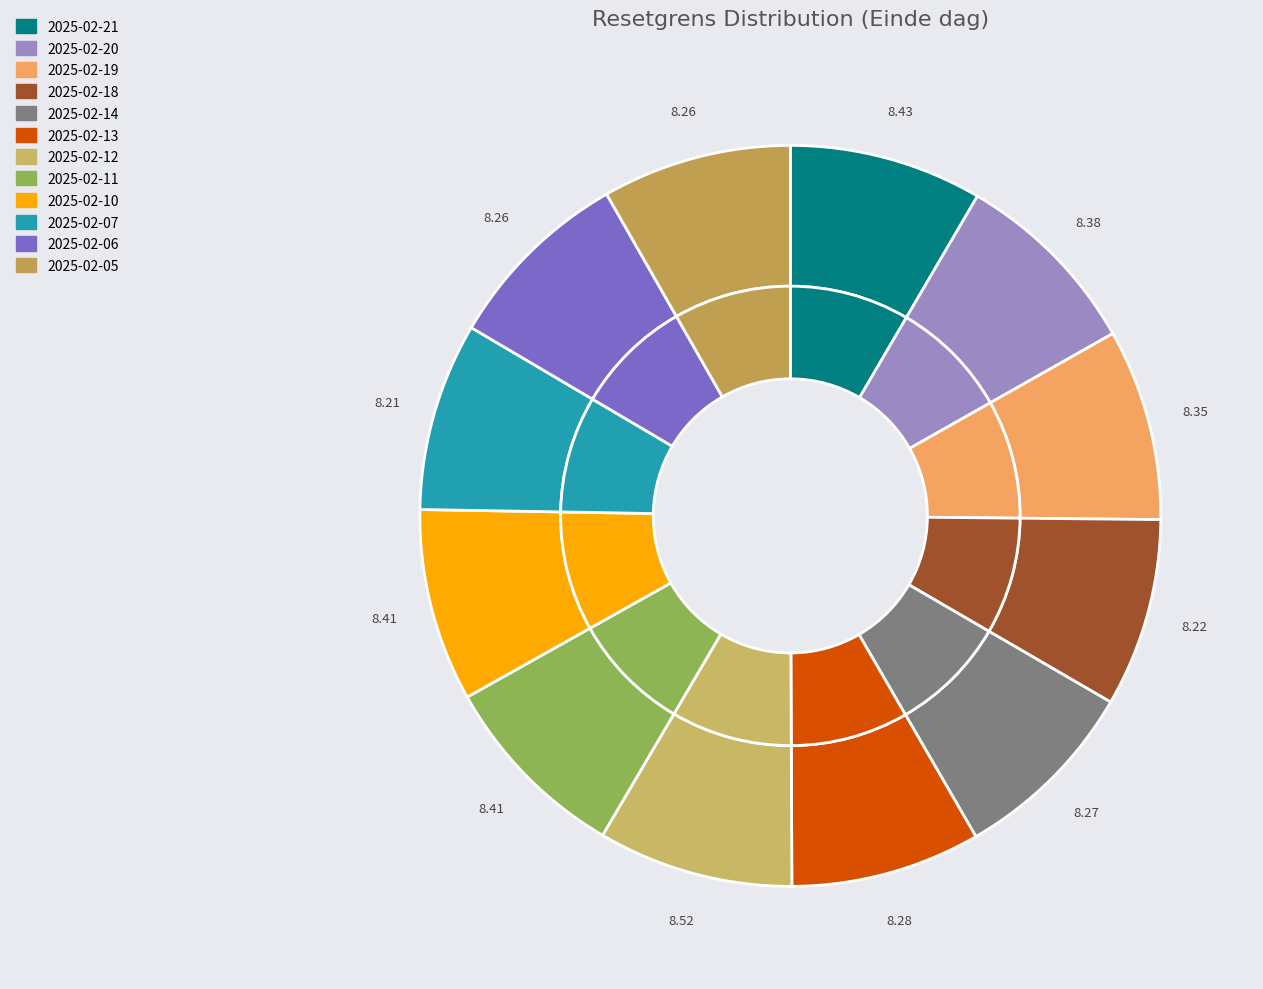

What percentage is NOT represented by 2025-02-18?

91.8%